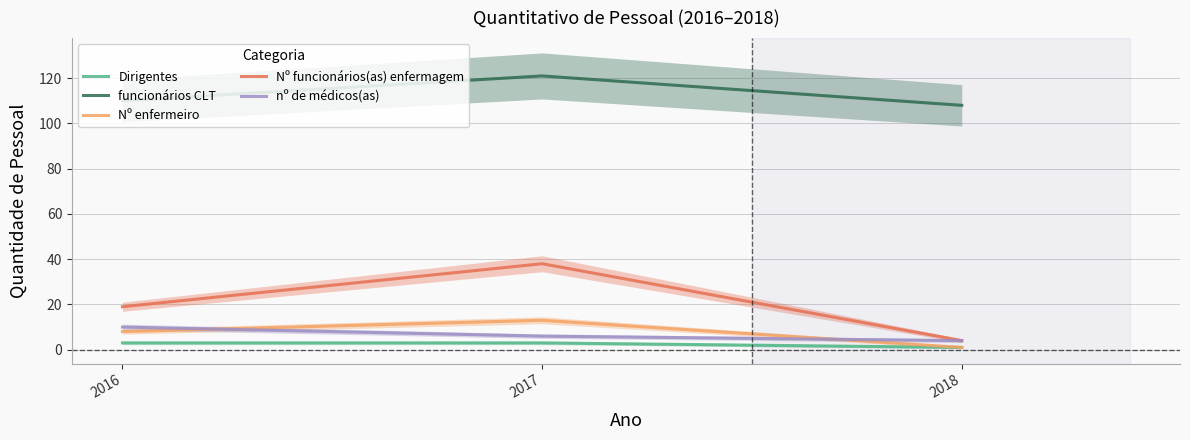

At which category is the sum across all series the highest?

2017